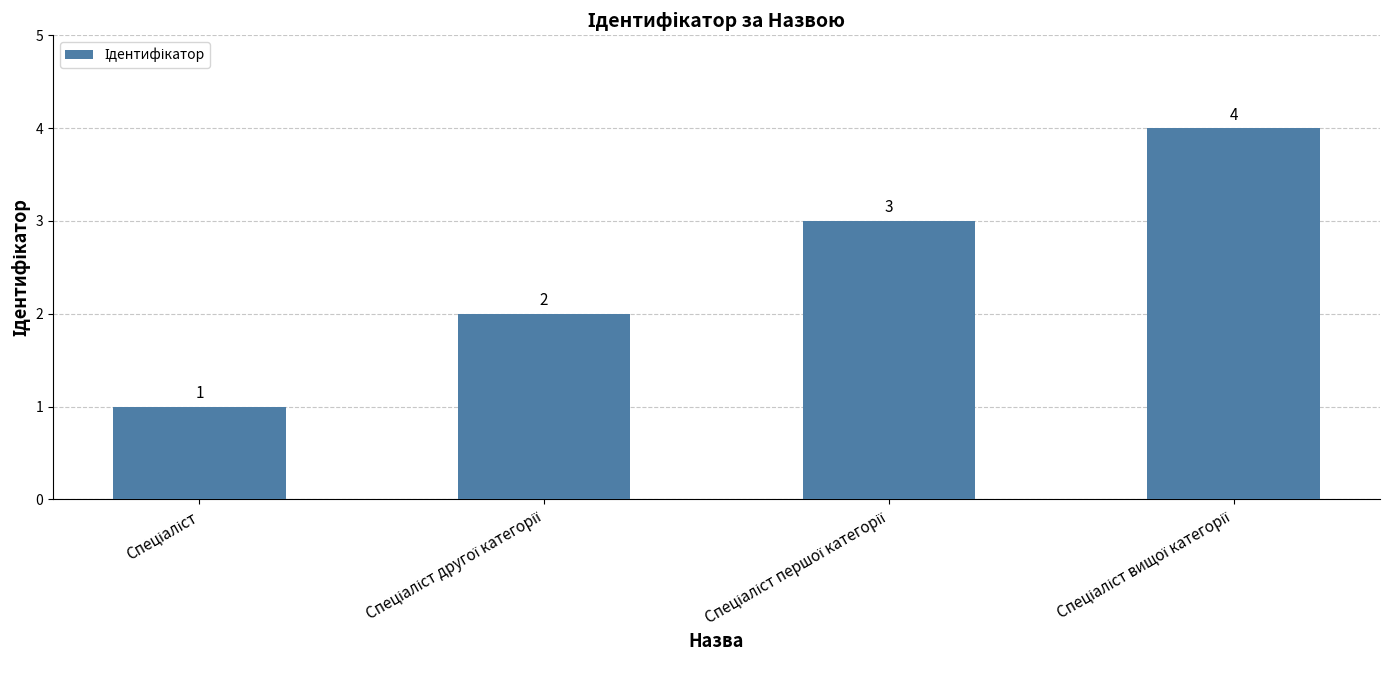

What is the sum of all values?

10